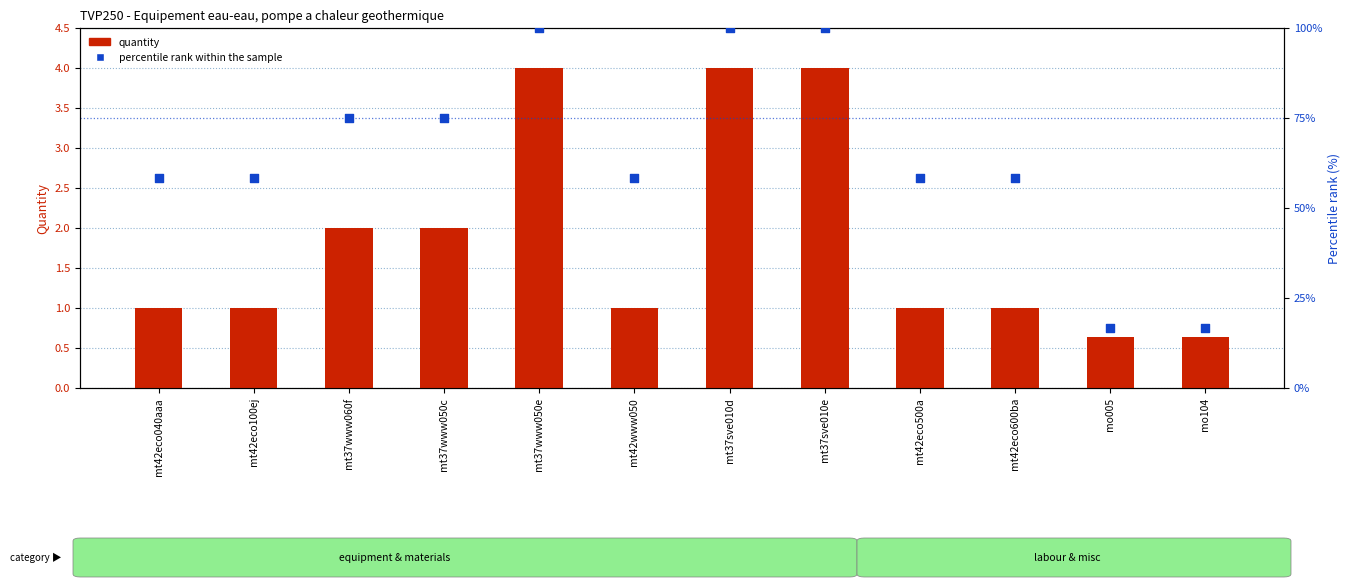

Which series reaches the minimum Y coordinate?

quantity